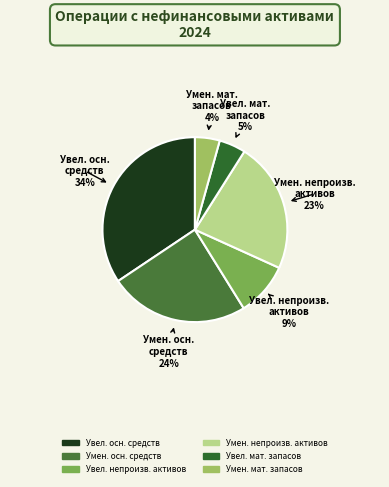

To the nearest percent, what is the average slice percentage?

17%